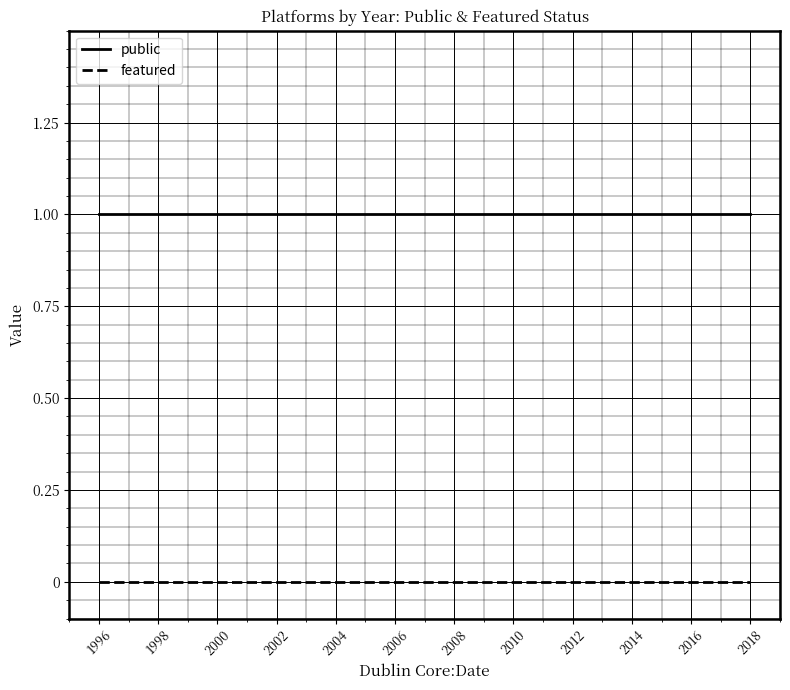

Reading left to right, transcribe all the data shown in this chart.

public: 1	1	1	1	1	1	1	1	1	1
featured: 0	0	0	0	0	0	0	0	0	0